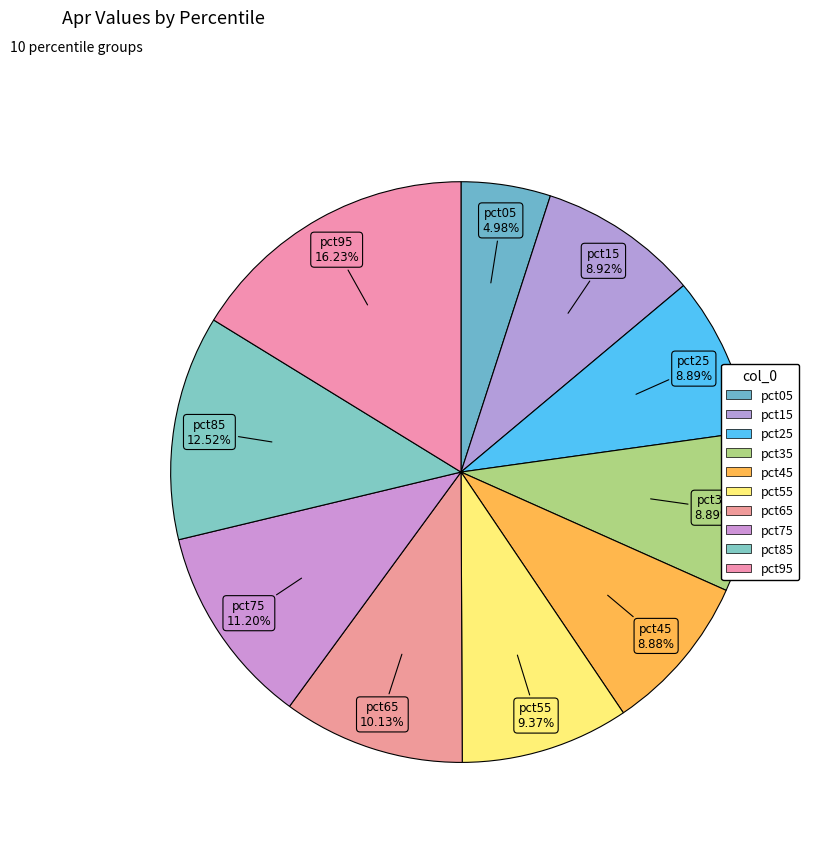

Is there a majority slice in this chart?

No